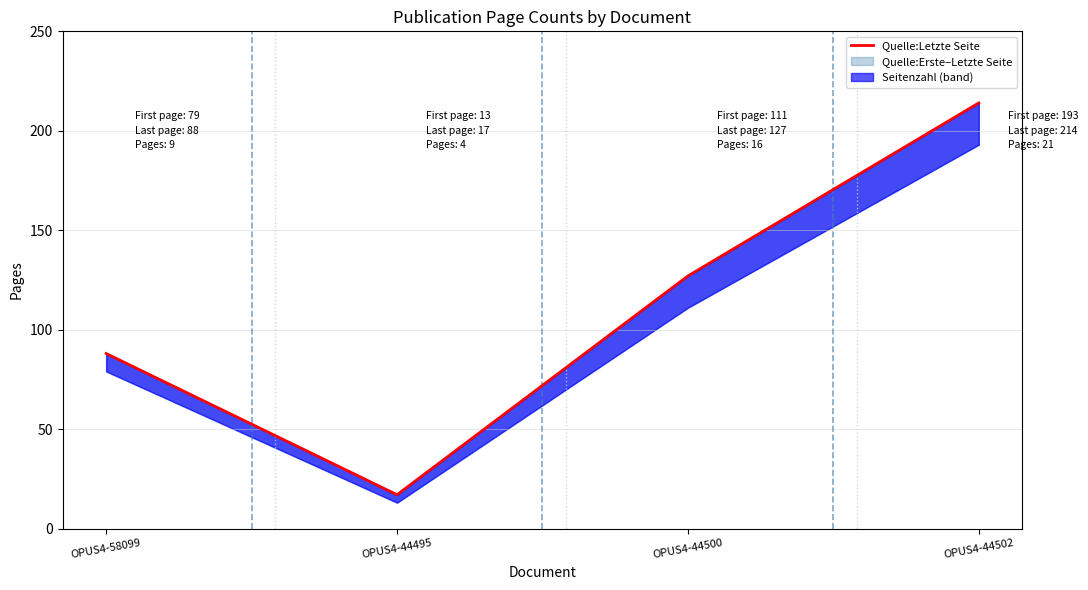

Is it true that the value at OPUS4-44502 is 138?

False